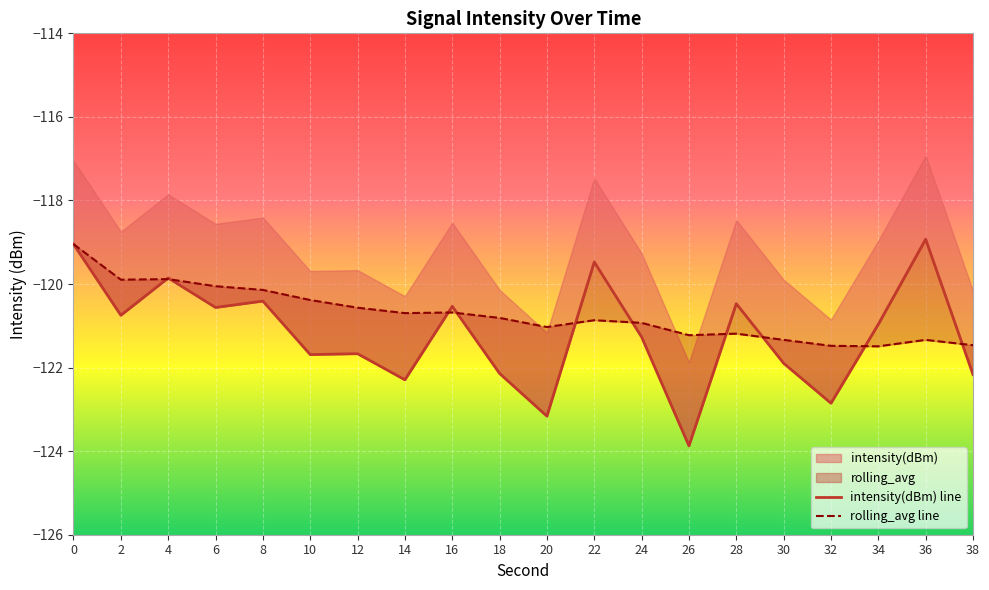

At which category does the chart reach its peak across all series?

36